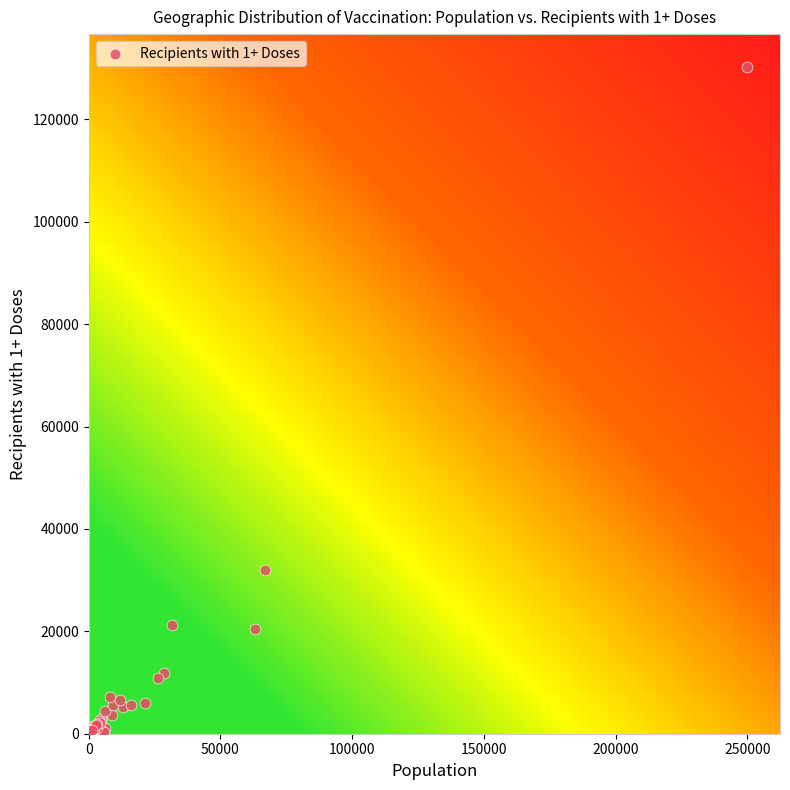

What Y value in the scatter plot is closest to 65202?

31894